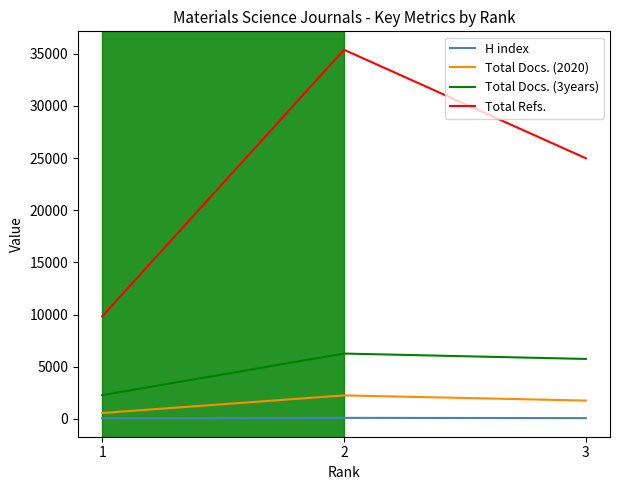

The value of Total Refs. at 3 is 8918. True or false?

False